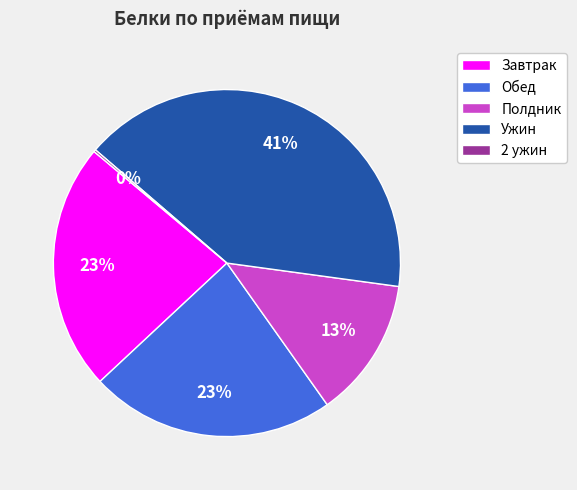

Do Ужин and Обед together represent more than half of the pie?

Yes